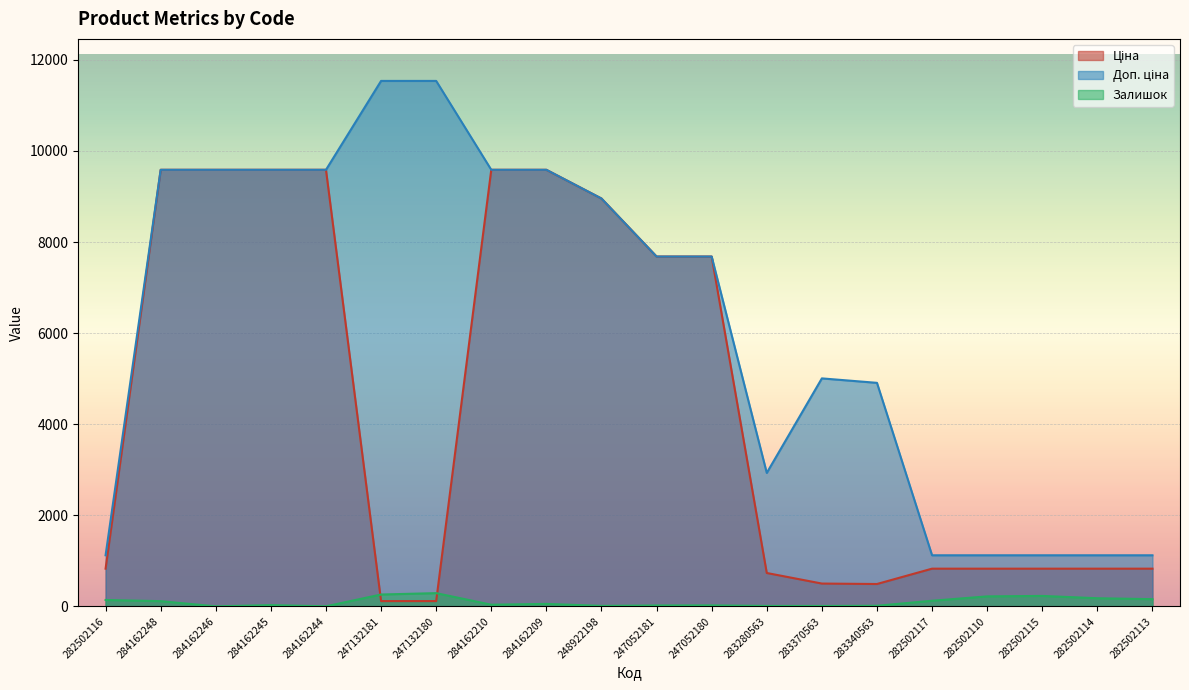

True or false: Доп. ціна and Ціна cross at least once.

False